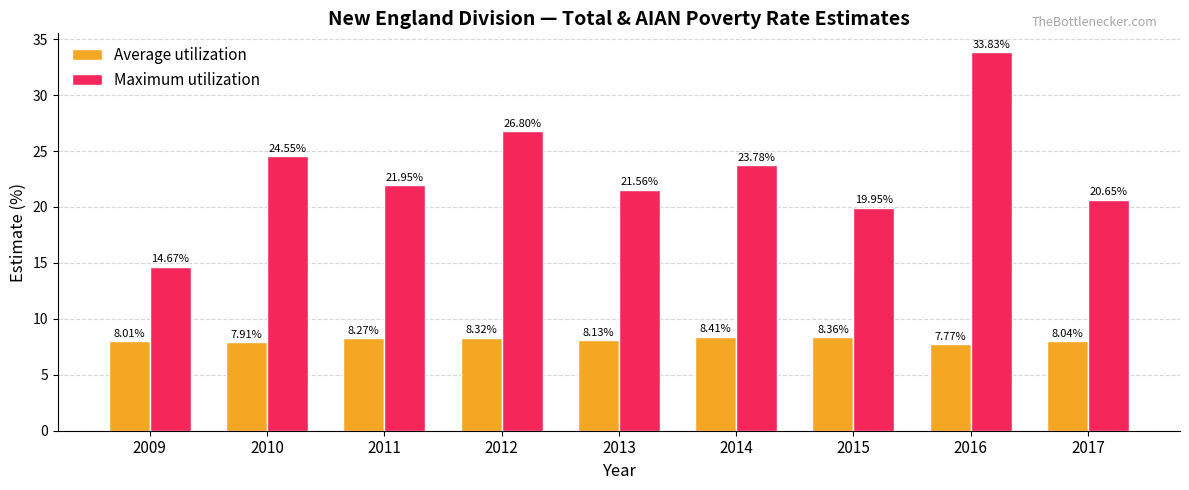

Is it true that Maximum utilization equals 18.2 at 2016?

False